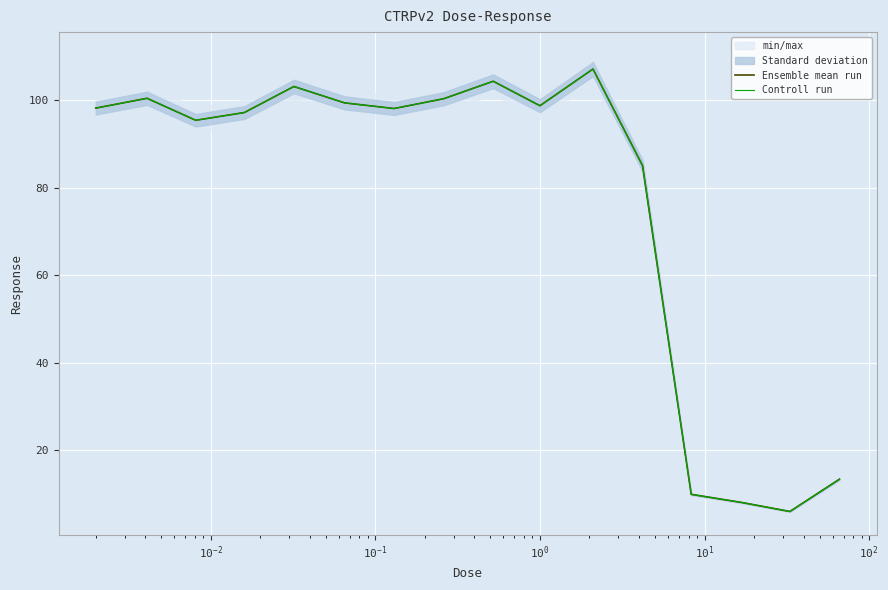

True or false: Ensemble mean run has a value of 127.9 at $\mathdefault{10^{-1}}$.

False